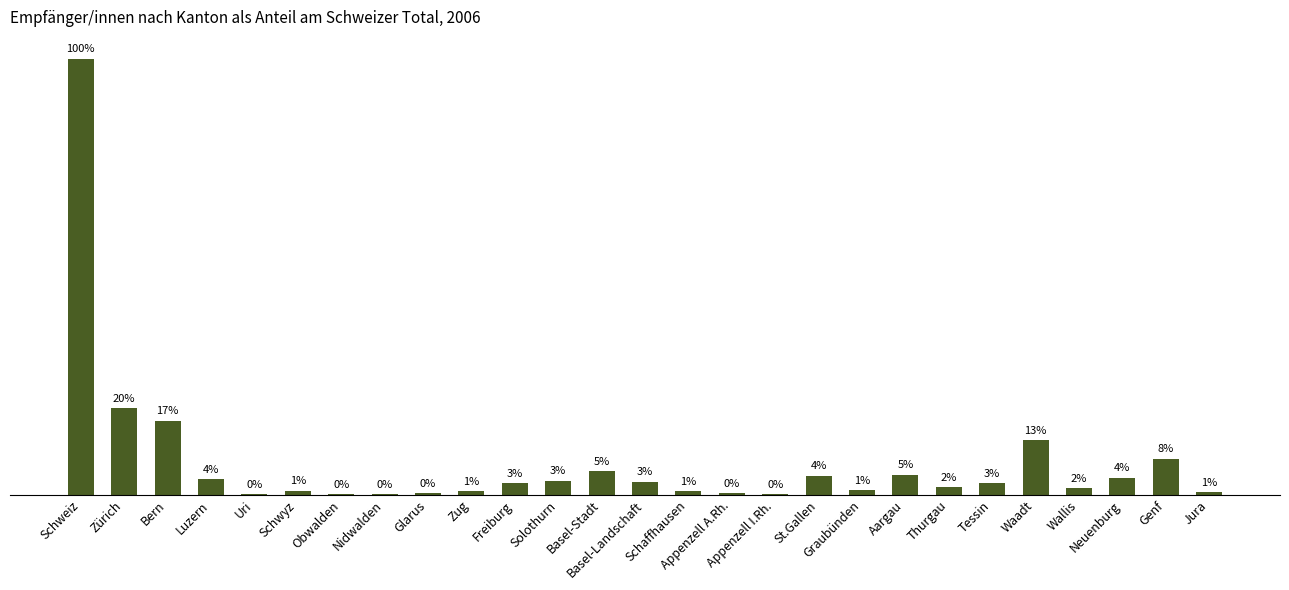

List the labels in order of value, largest first.

Schweiz, Zürich, Bern, Waadt, Genf, Basel-Stadt, Aargau, St.Gallen, Neuenburg, Luzern, Solothurn, Basel-Landschaft, Freiburg, Tessin, Thurgau, Wallis, Graubünden, Schwyz, Schaffhausen, Zug, Jura, Appenzell A.Rh., Glarus, Obwalden, Uri, Nidwalden, Appenzell I.Rh.